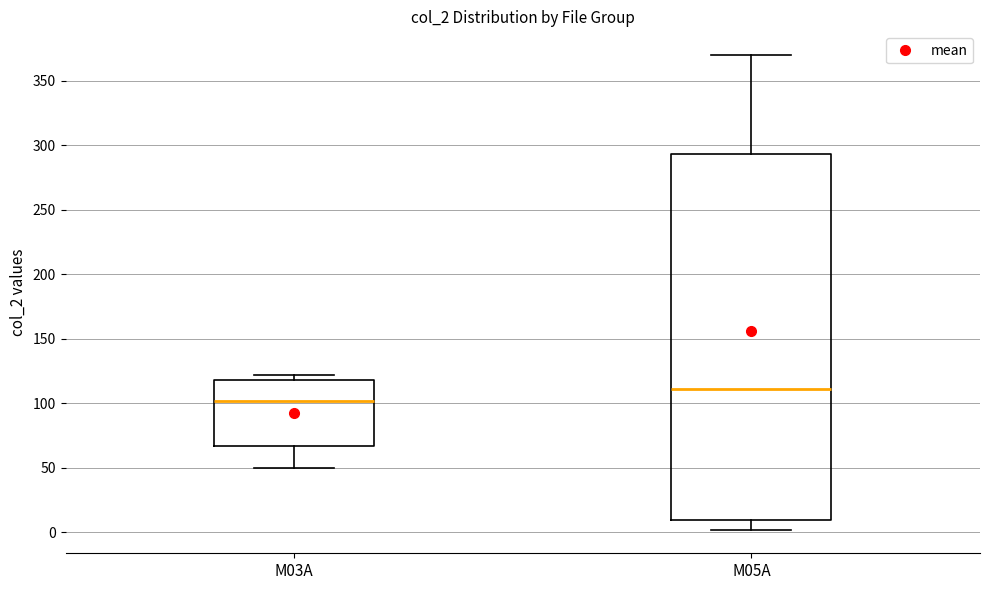

Where does the lower whisker of the box for M05A end on the y-axis? The values are not printed on the chart, so give them approximately, as read against the axis.

0